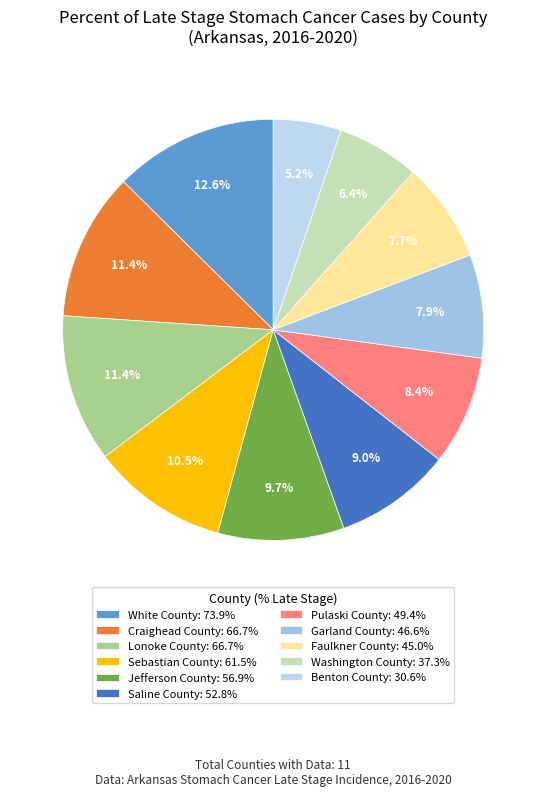

How many segments does this pie chart have?

11